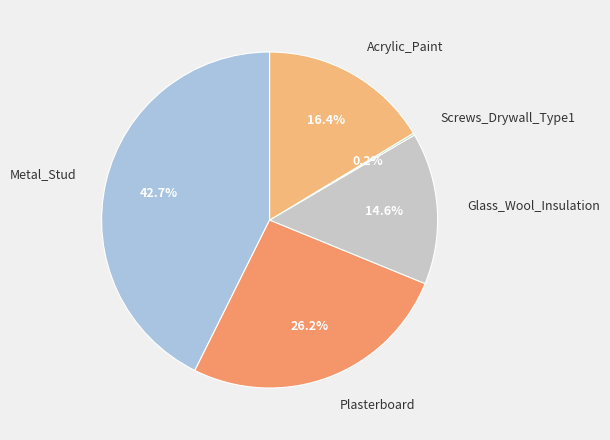

Is there a majority slice in this chart?

No